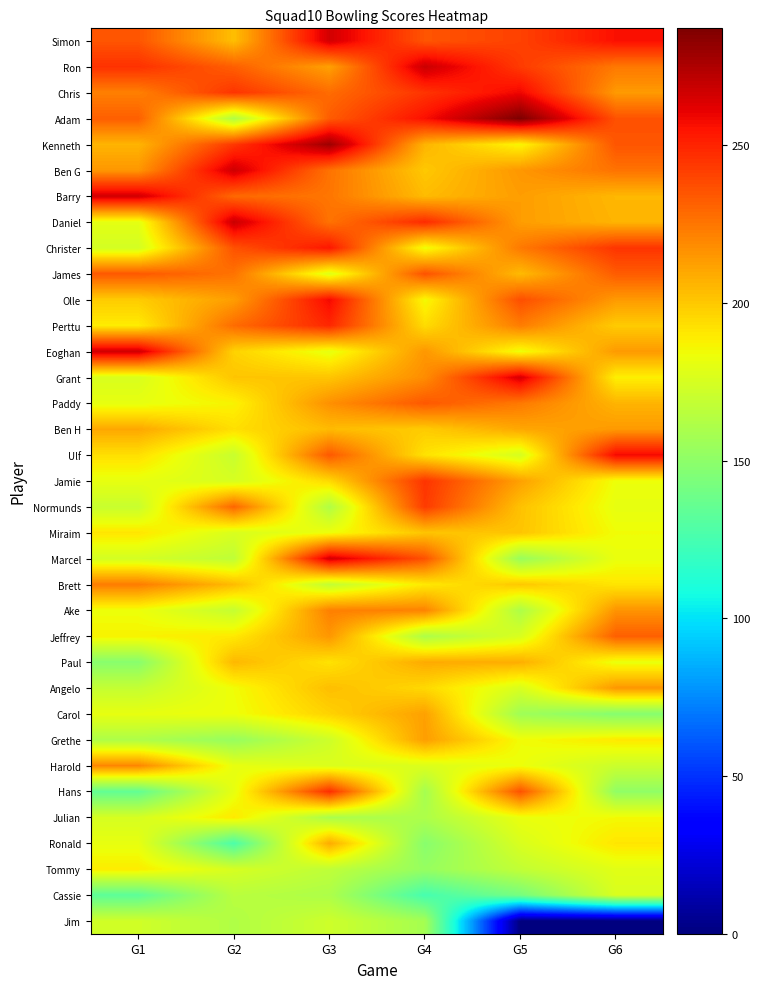

What is the difference between the highest and lowest values at G5?

287